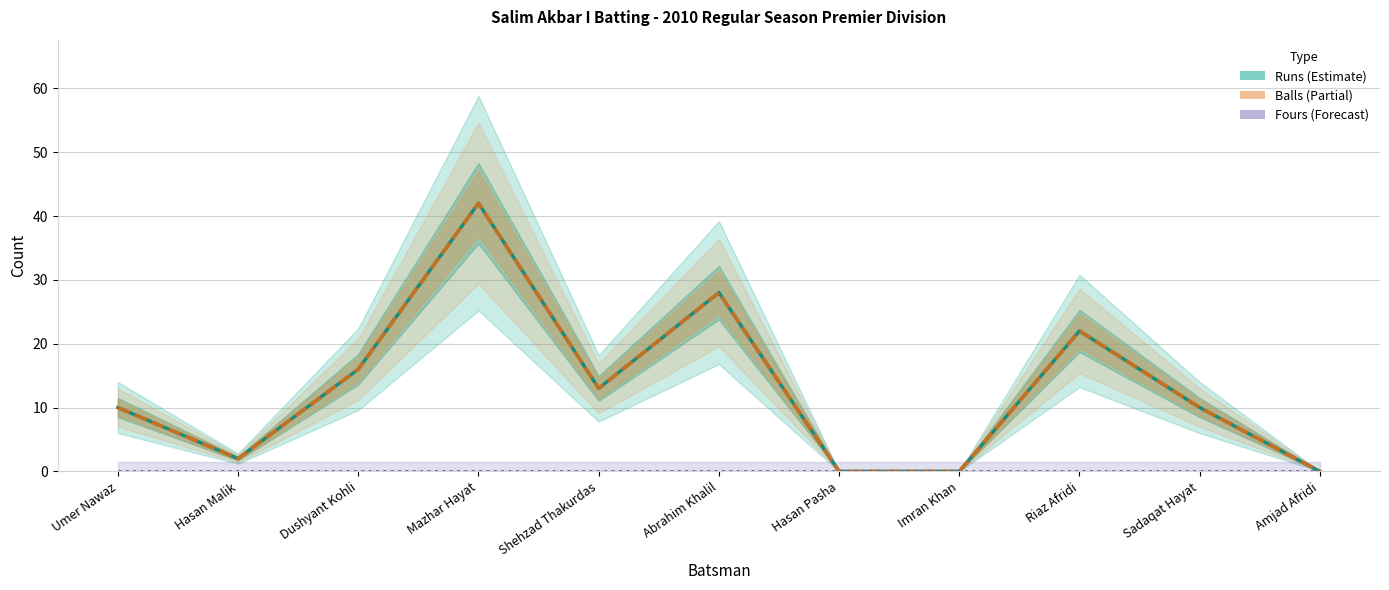

How many values in the Runs series exceed 10?

5